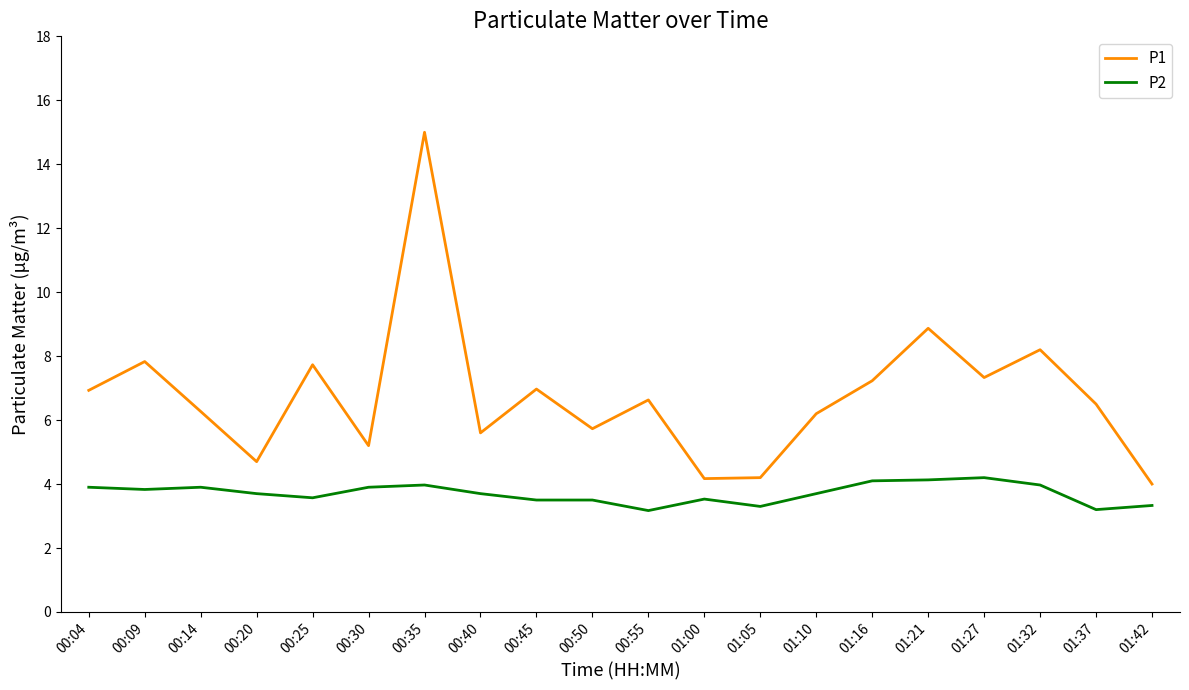

Rank the series by their maximum value, from lowest to highest.

P2, P1